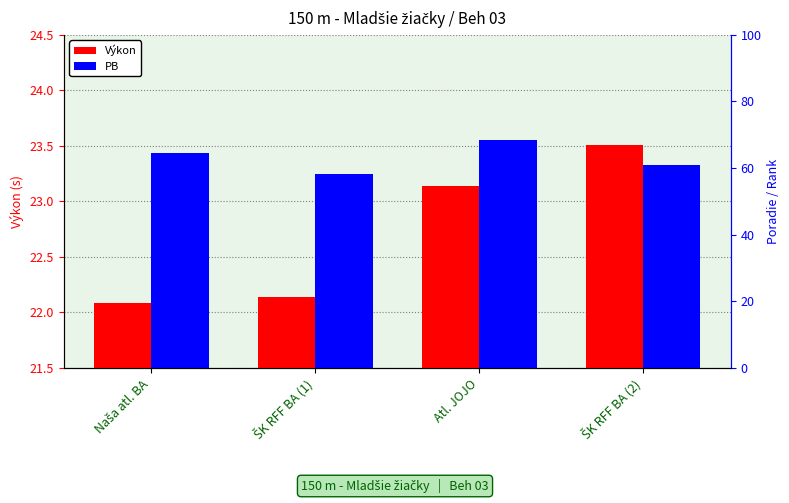

What is the label of the 4th bar from the left?

ŠK RFF BA (2)